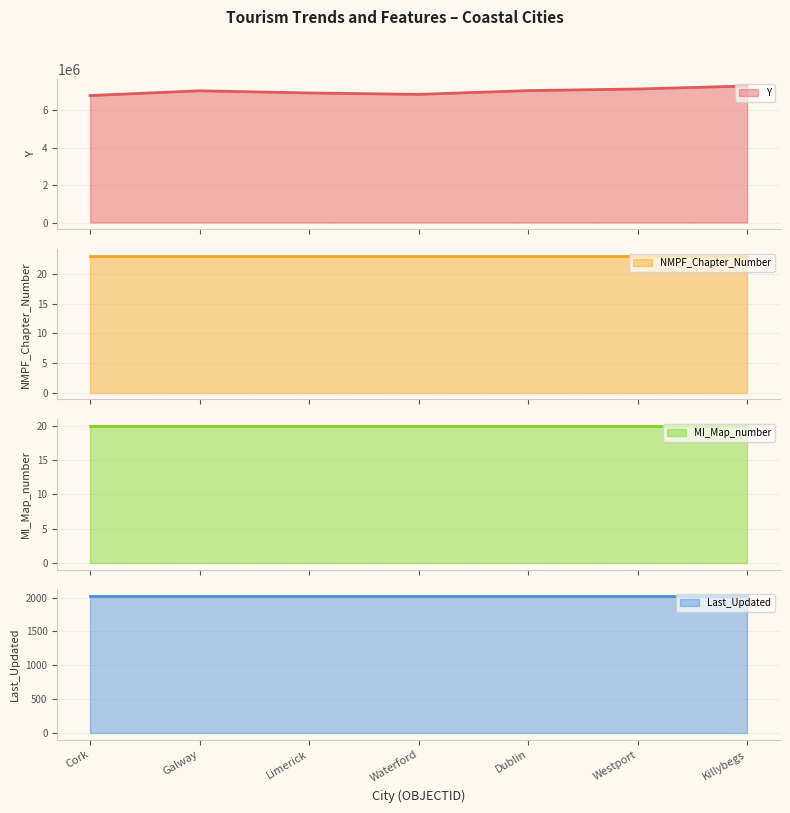

At which category does the chart reach its minimum across all series?

Cork